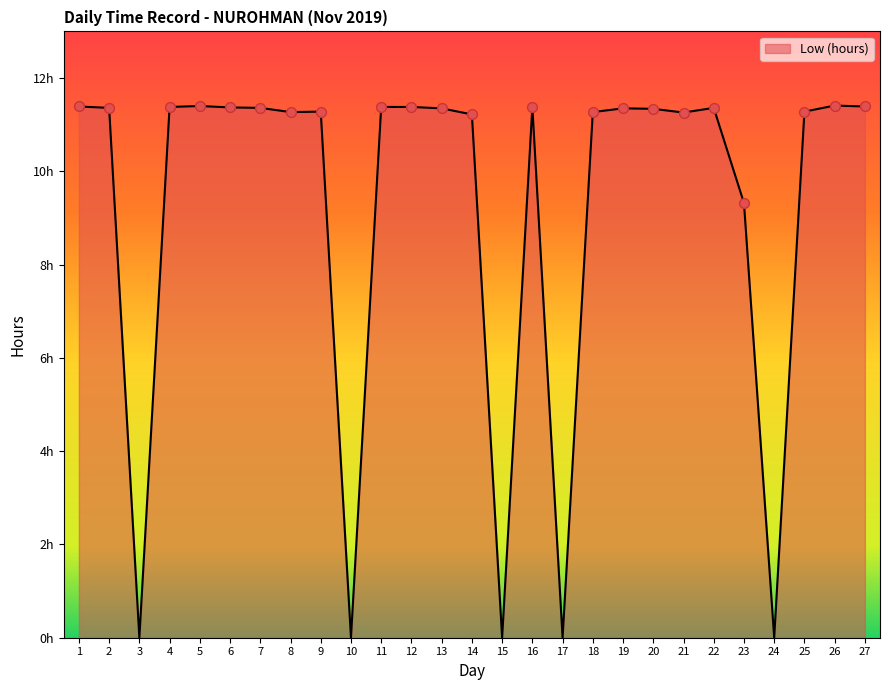

What is the ratio of the value at 2 to the value at 23?

1.2